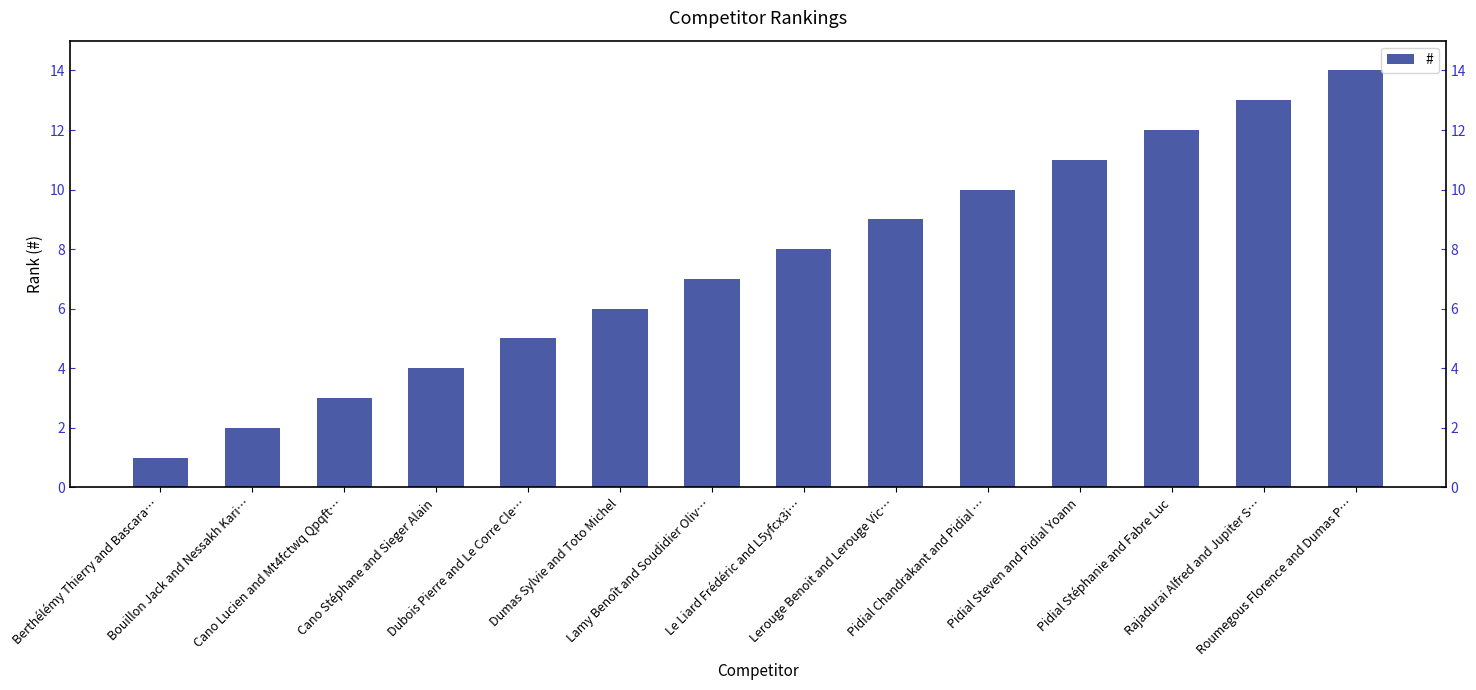

How many data points are less than 8?

7